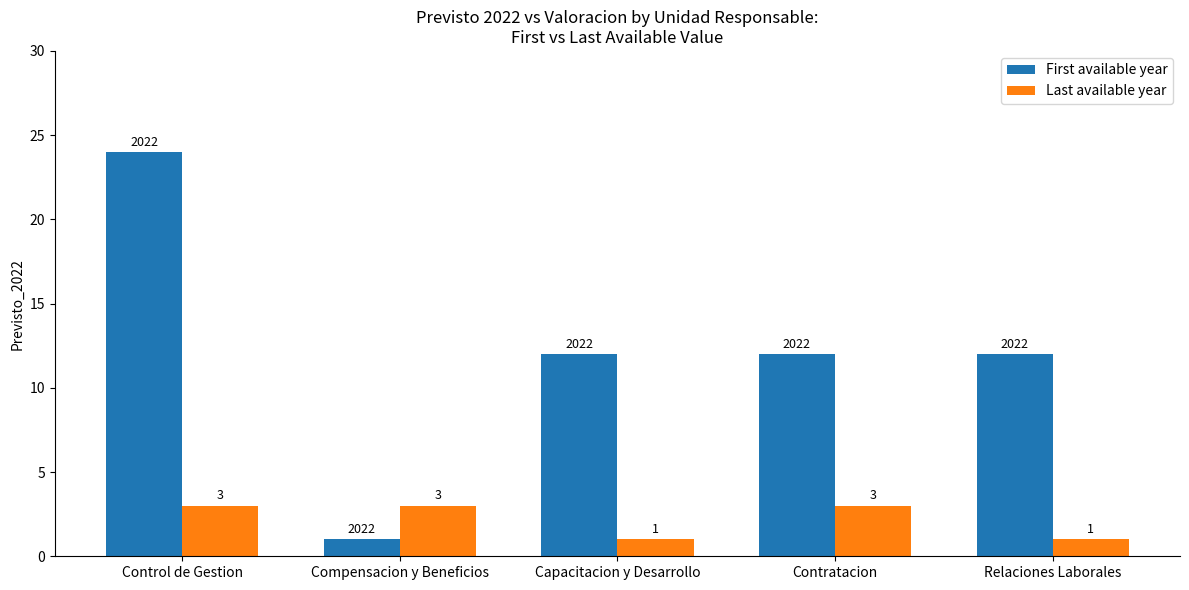

What is the difference between the maximum and minimum values in the First available year series?

23